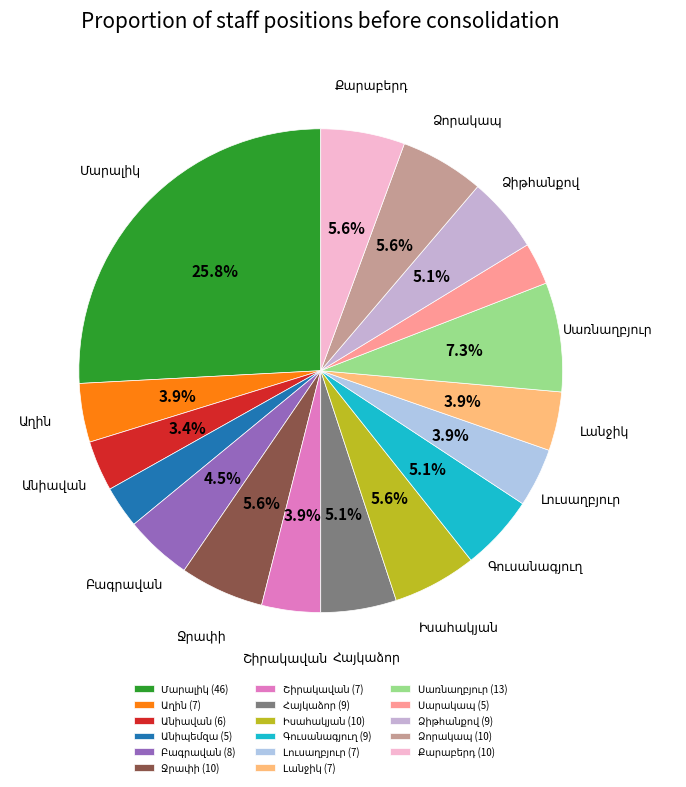

Which slice is the largest?

Մարալիկ